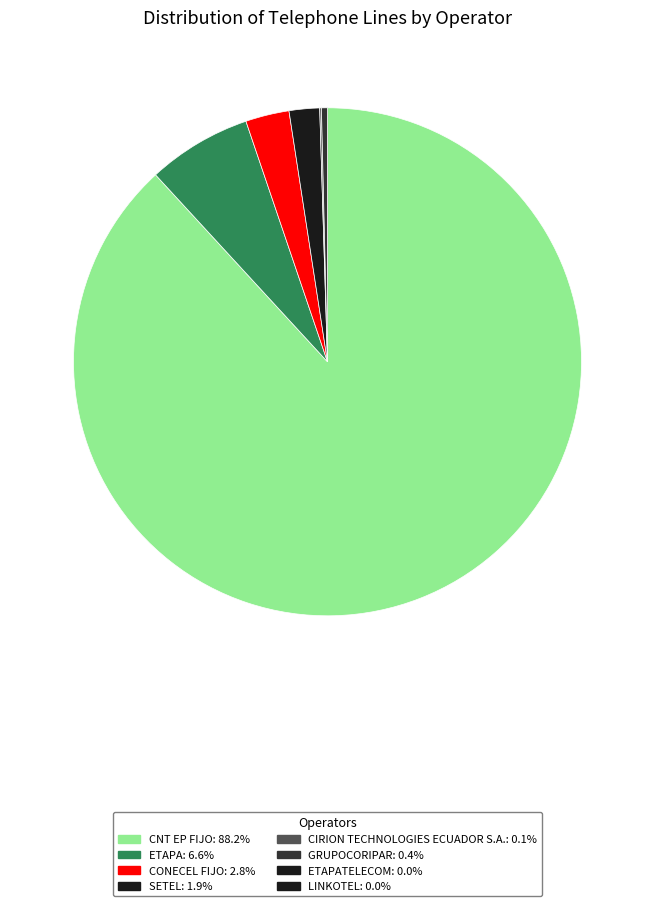

Is there a majority slice in this chart?

Yes